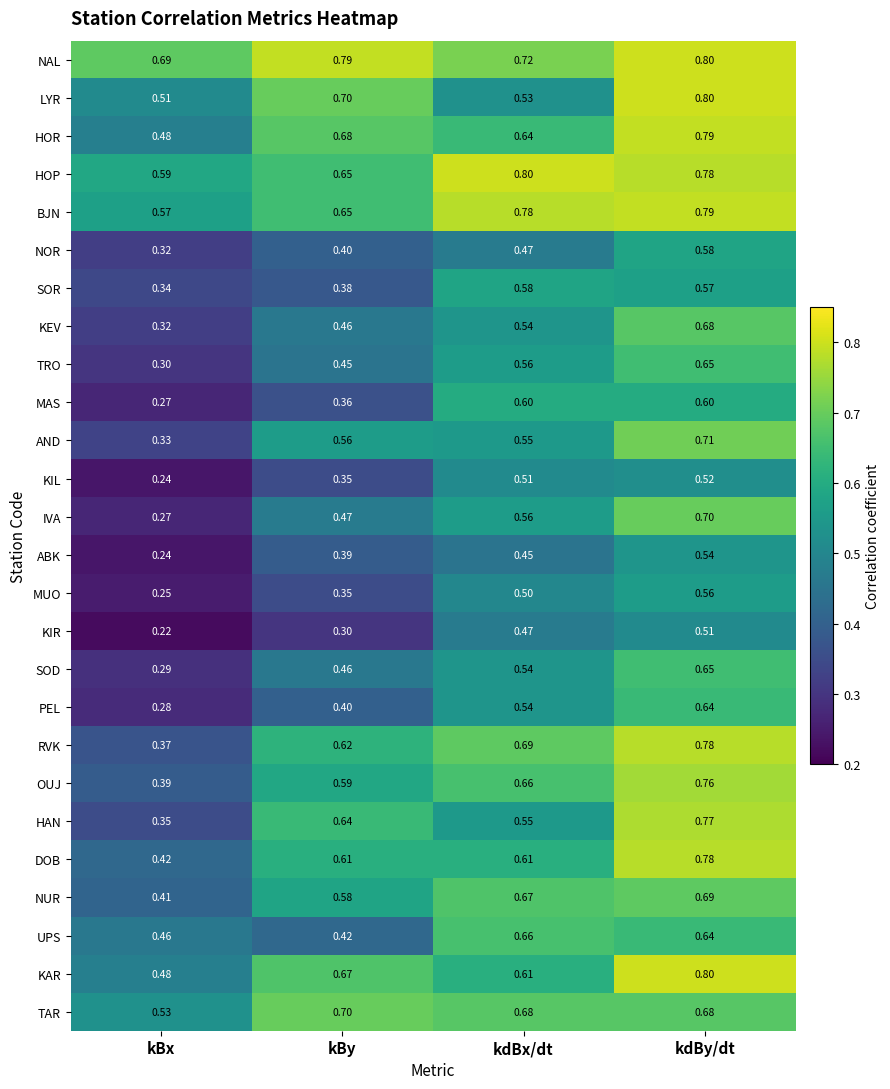

Which series has the largest total across all categories?

NAL